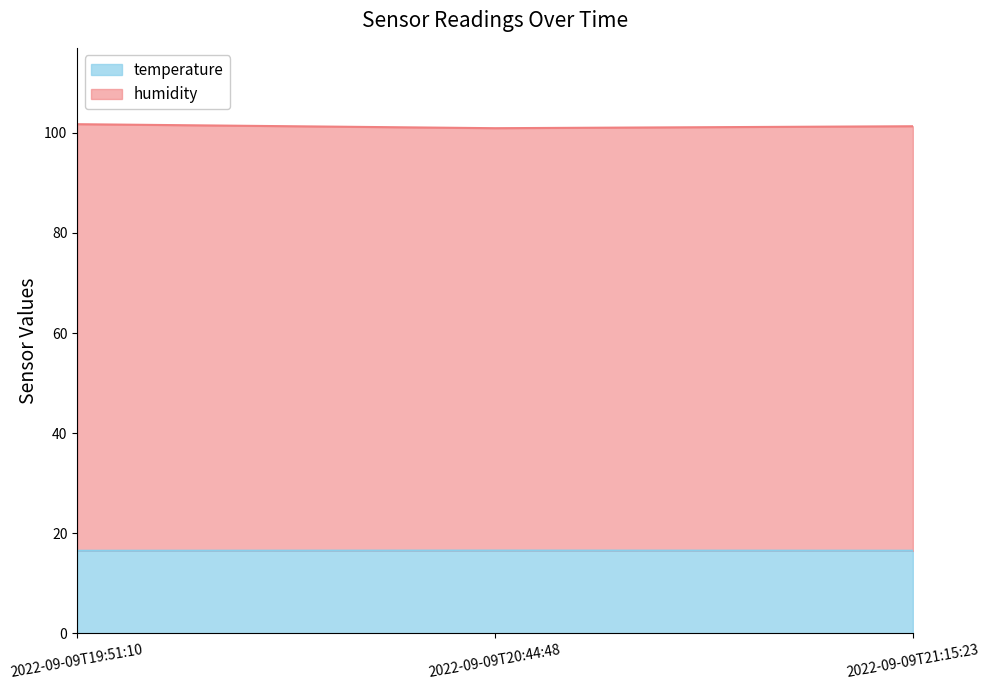

Which has a higher value, 2022-09-09T20:44:48 or 2022-09-09T19:51:10?

2022-09-09T20:44:48